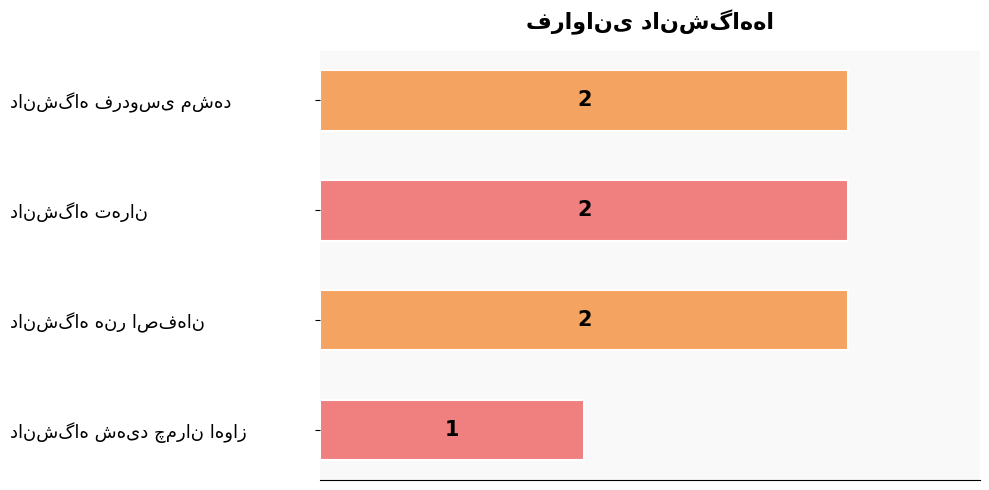

Reading top to bottom, extract all data points from this chart.

2	2	2	1